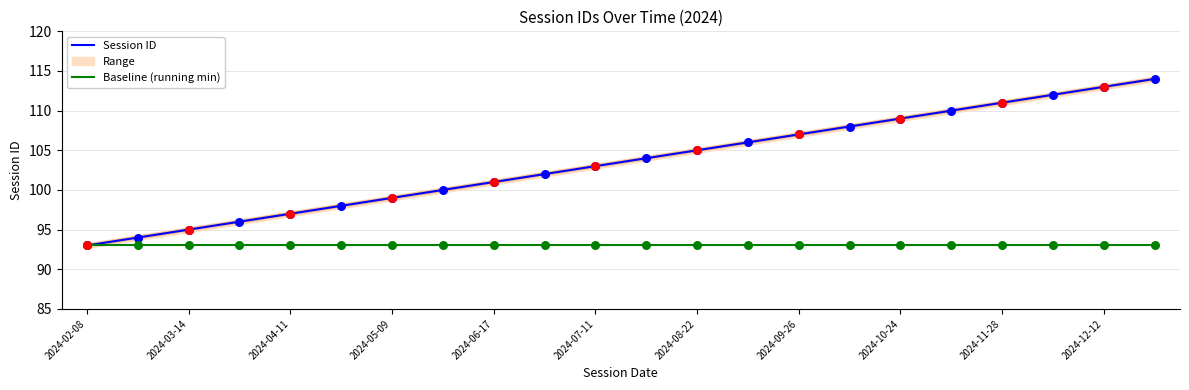

At how many categories does at least one series exceed 99?

15